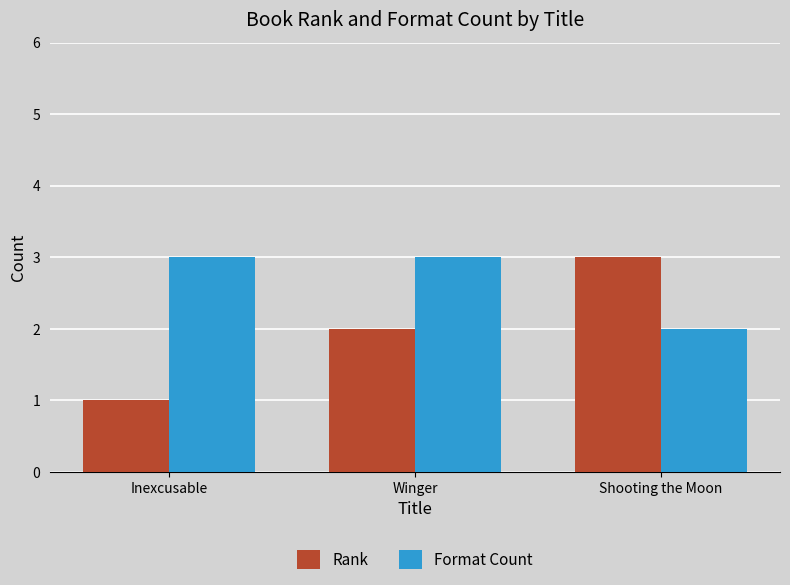

What position from the left is Shooting the Moon?

3